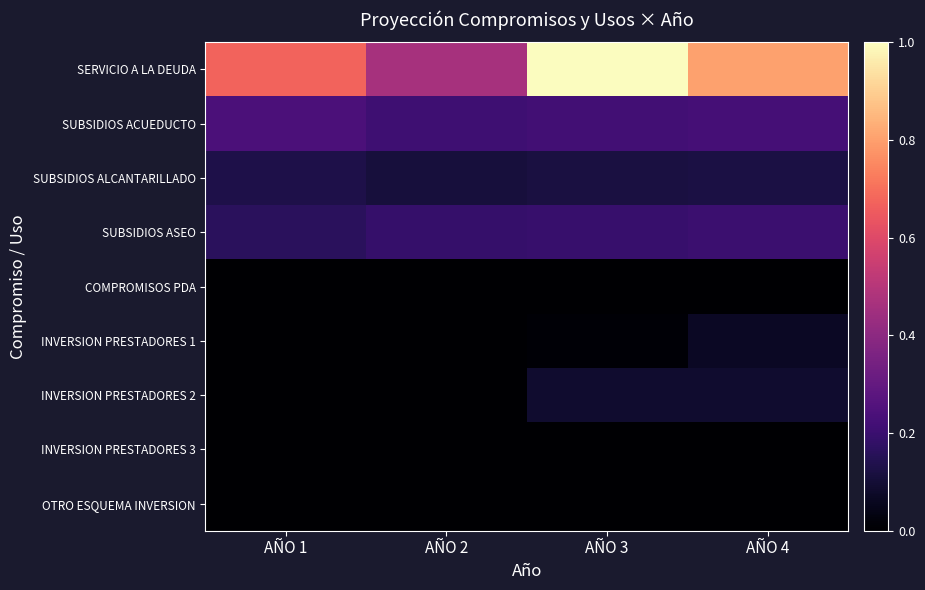

What is the total value across all series at AÑO 4?

1.5